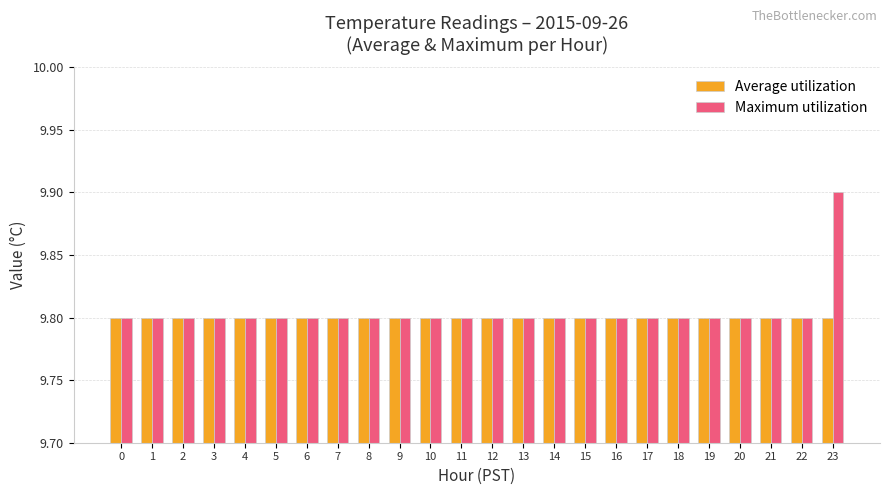

Which series has the largest total across all categories?

Maximum utilization